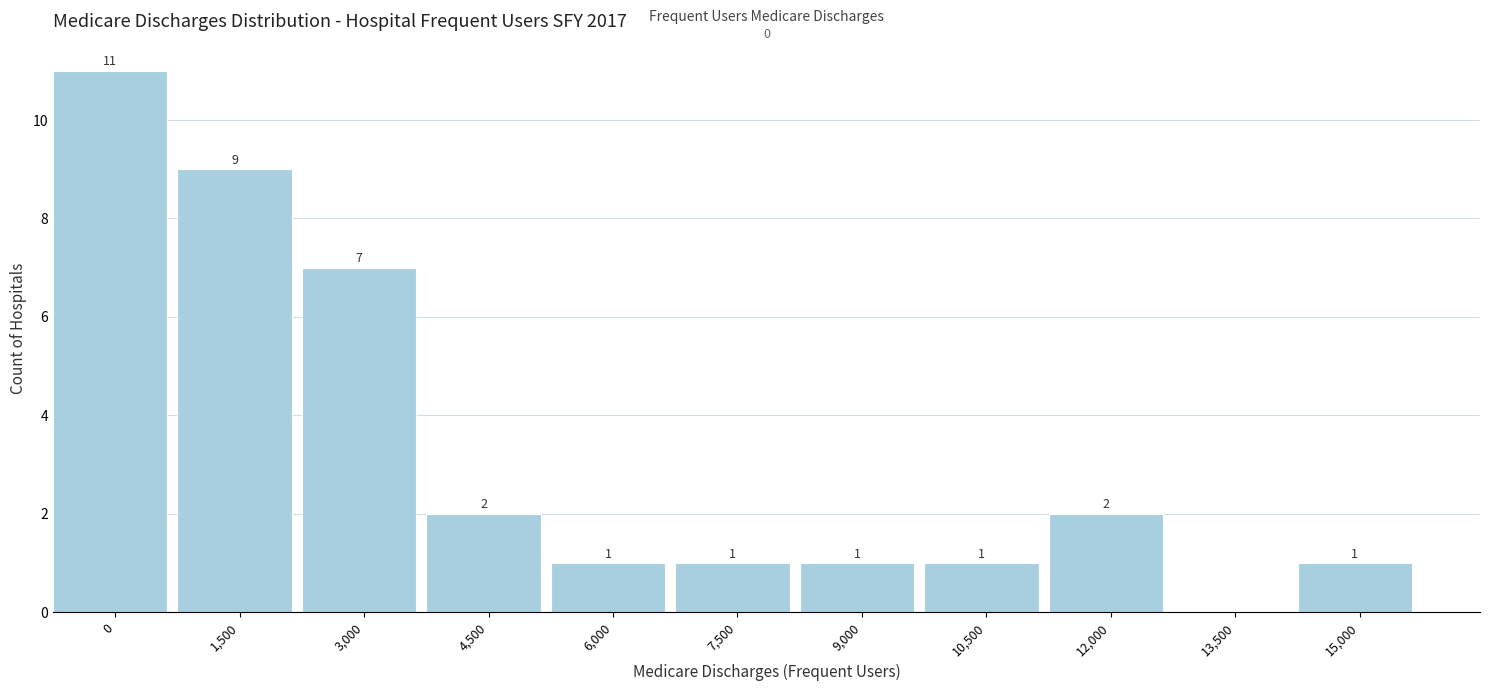

Reading left to right, extract all data points from this chart.

0=11	1,500=9	3,000=7	4,500=2	6,000=1	7,500=1	9,000=1	10,500=1	12,000=2	13,500=0	15,000=1